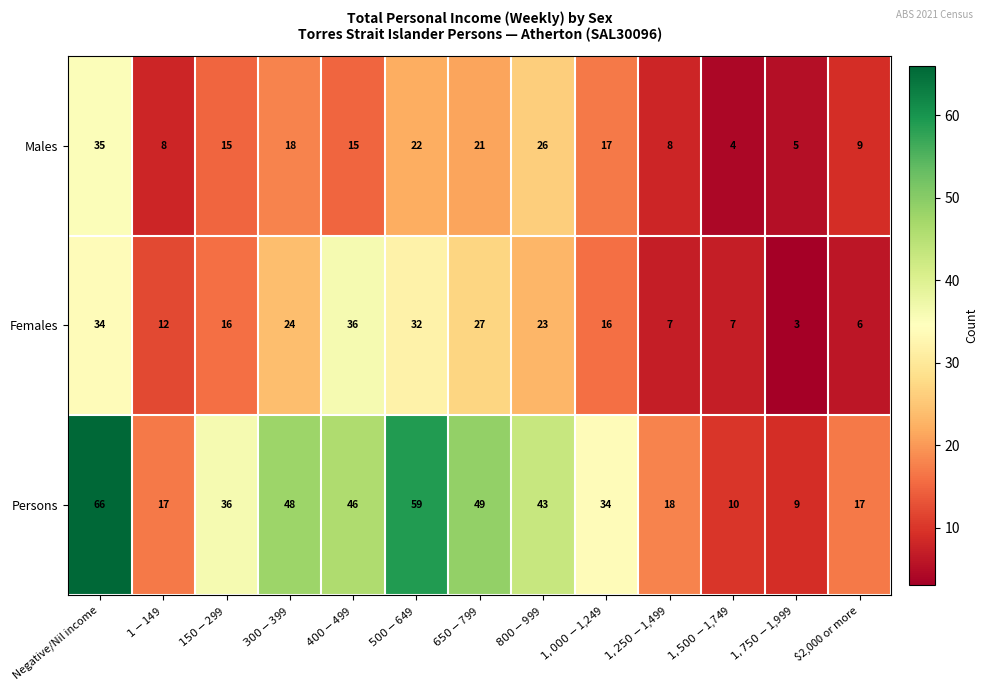

The Females series shows 54 at Negative/Nil income. True or false?

False